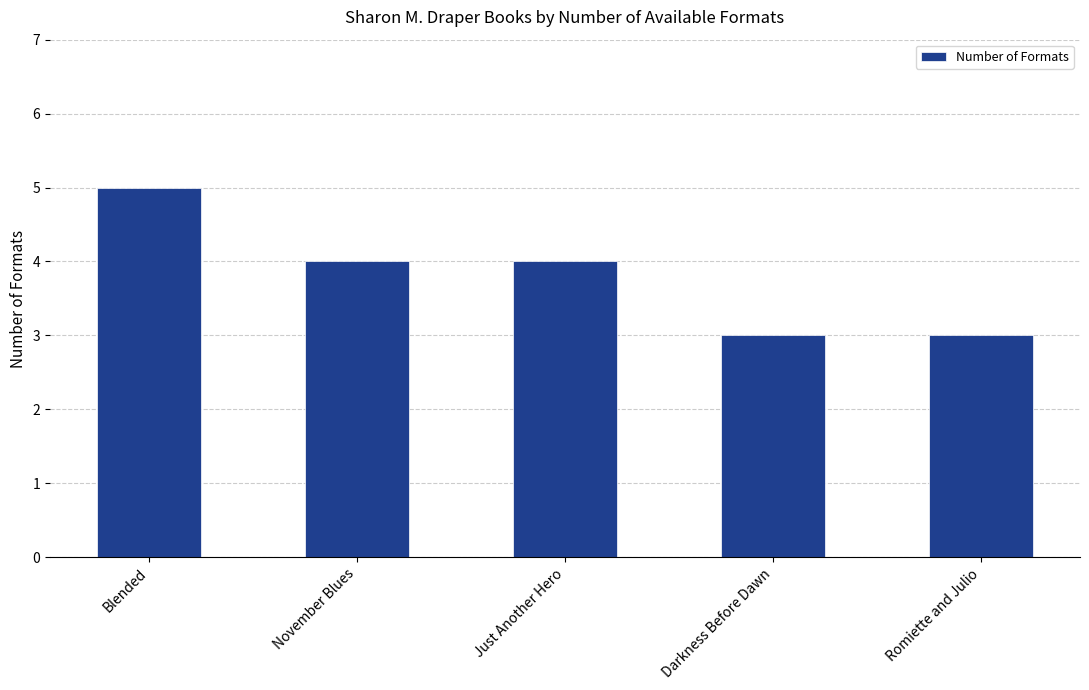

What is the approximate value at November Blues?

4